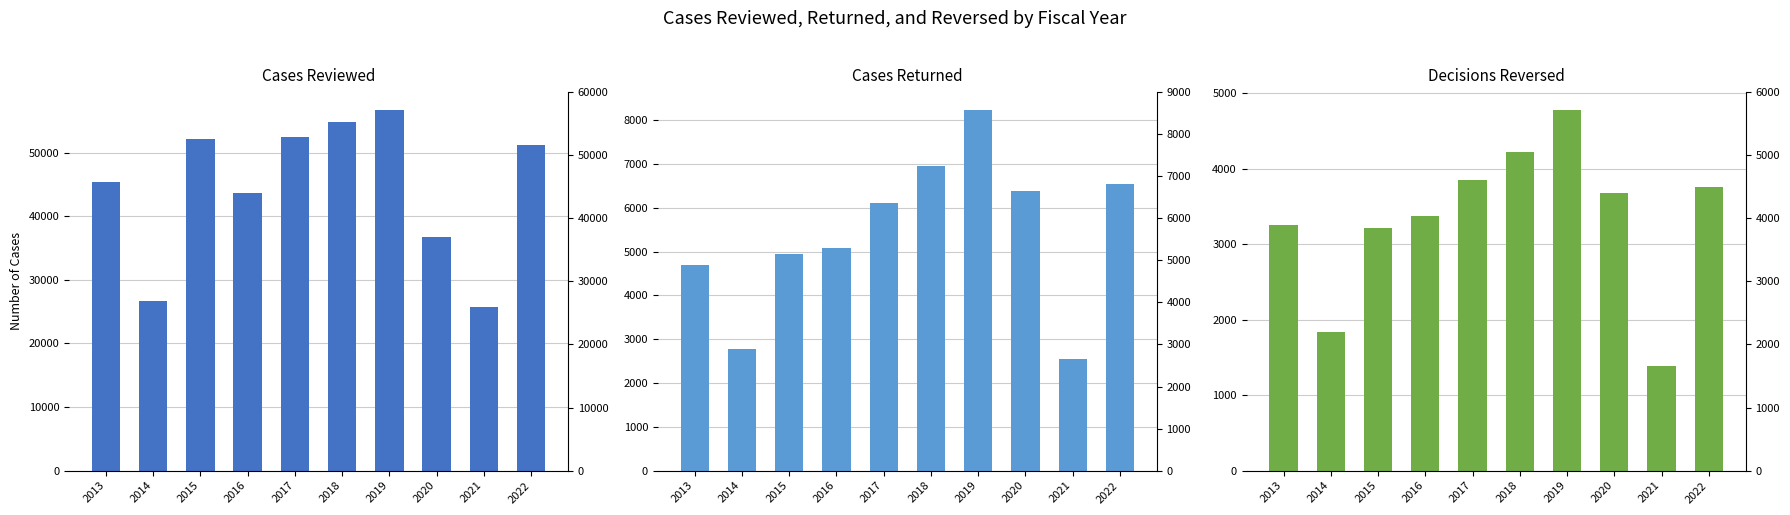

How many values in the Cases Returned series exceed 6111?

4